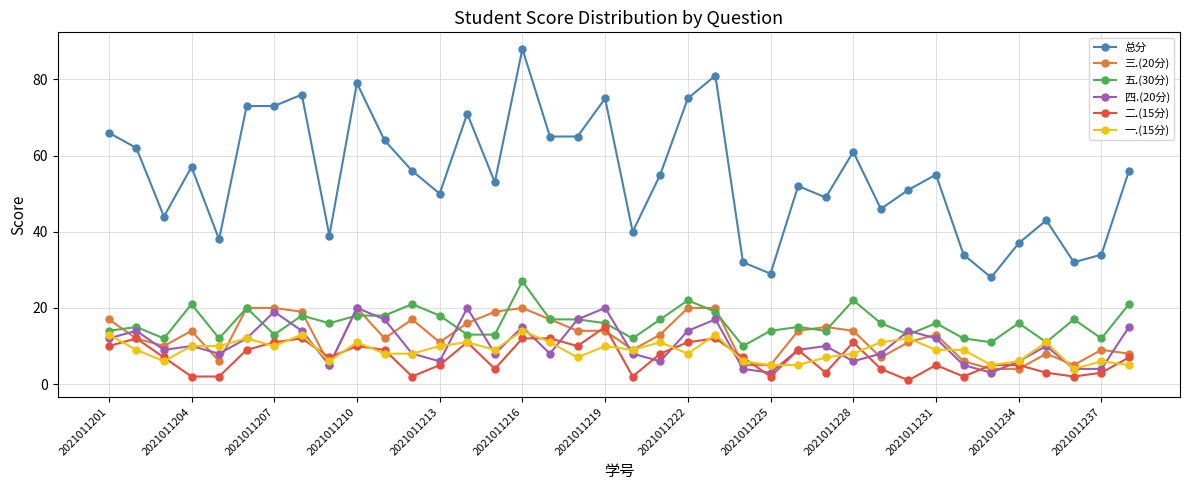

Which series has the widest spread of values?

总分